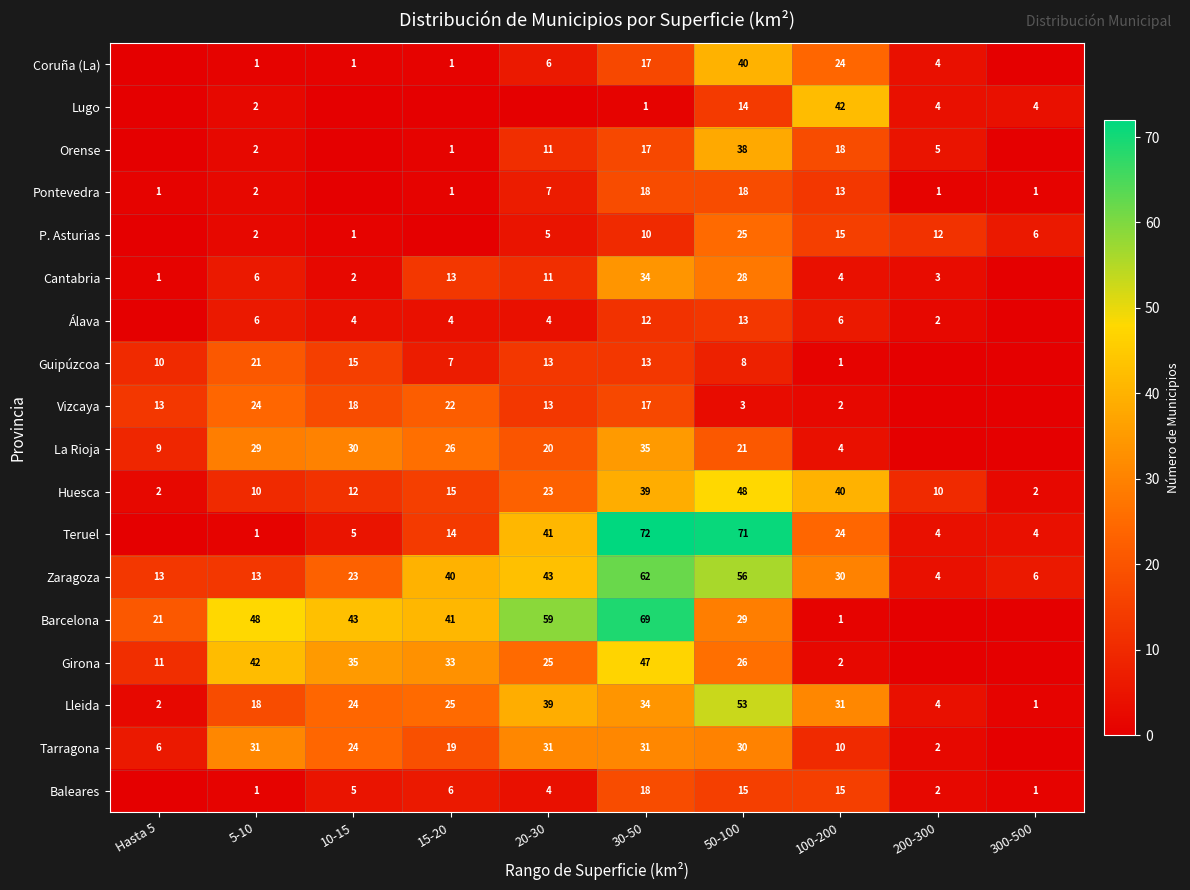

What is the average value of the Lleida series?

23